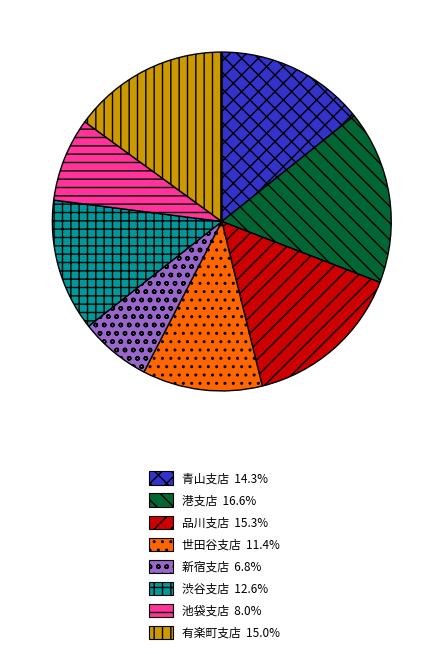

What is the ratio of the value at 港支店 16.6% to the value at 世田谷支店 11.4%?

1.4